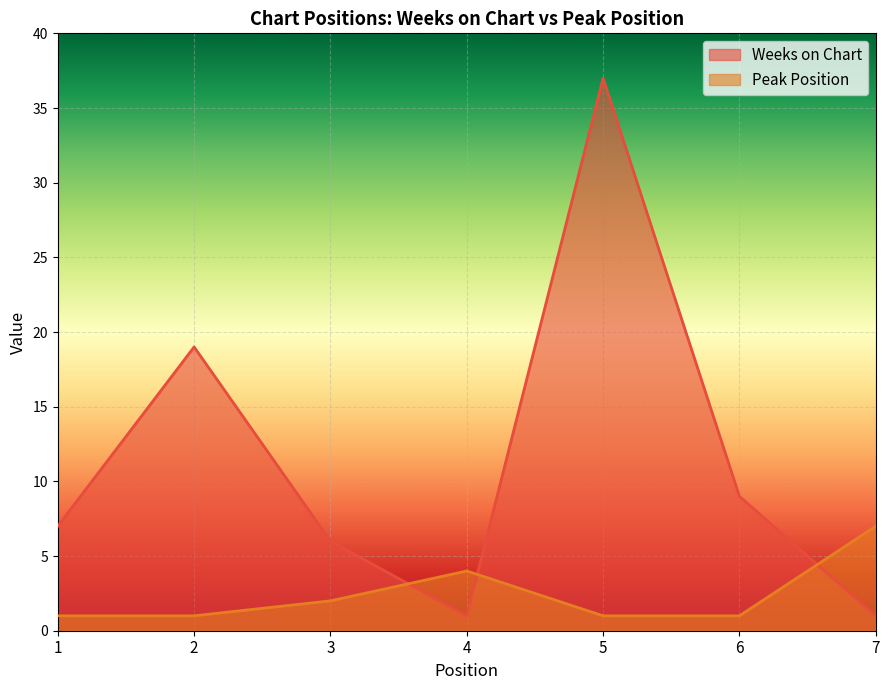

At which category does Weeks on Chart reach its first local valley?

4